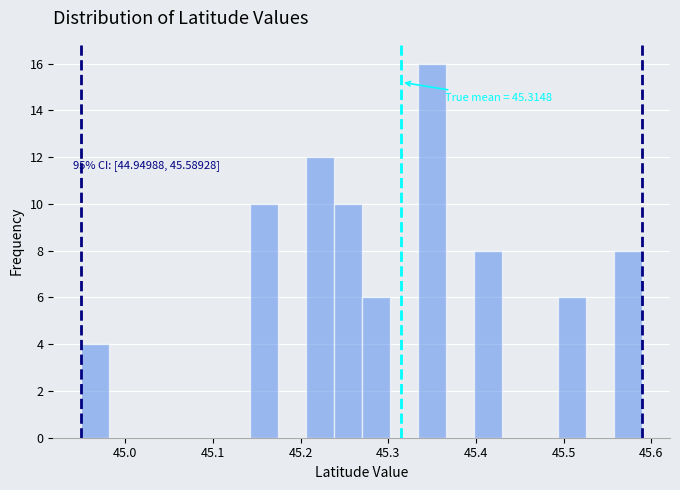

Around what value on the x-axis is the tallest bar? Give the approximate position of its centre, as read against the axis.

45.35